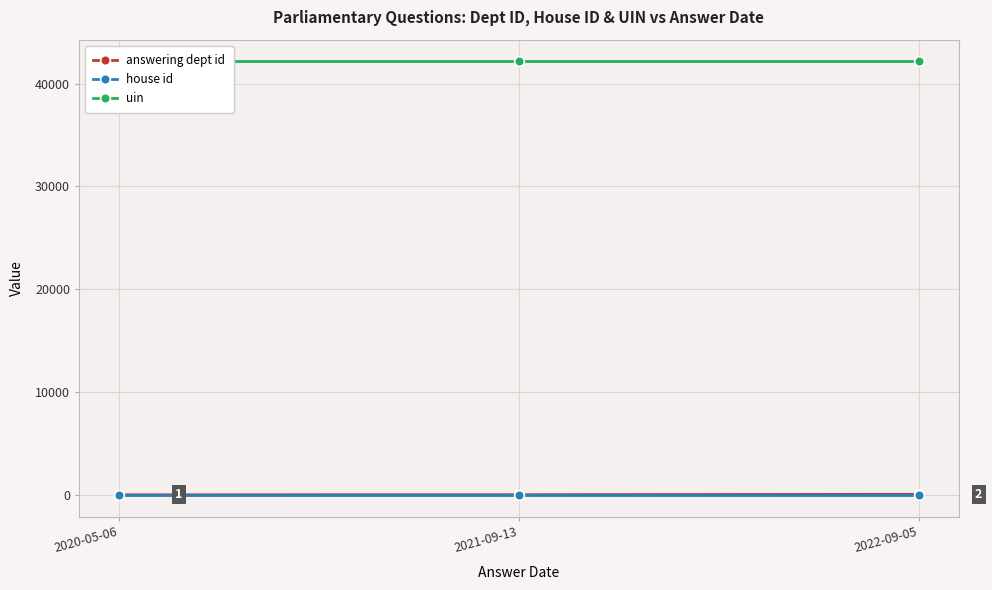

At which label does uin reach its minimum?

2020-05-06